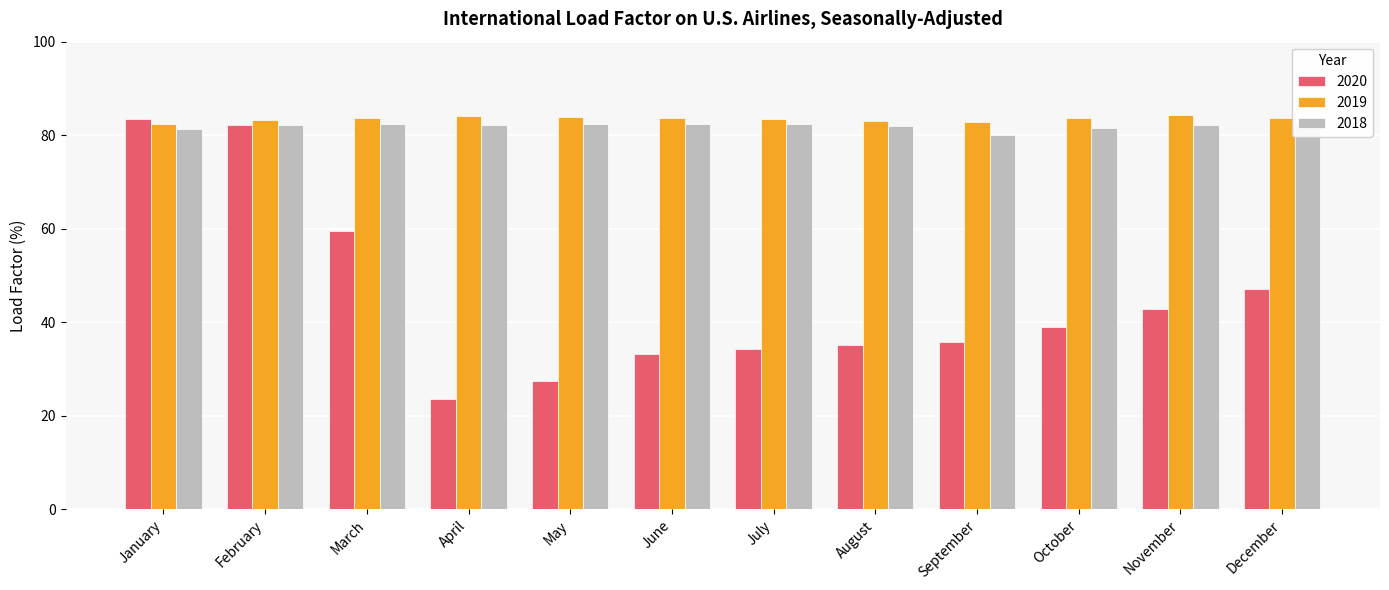

What is the minimum value for 2020?

23.6